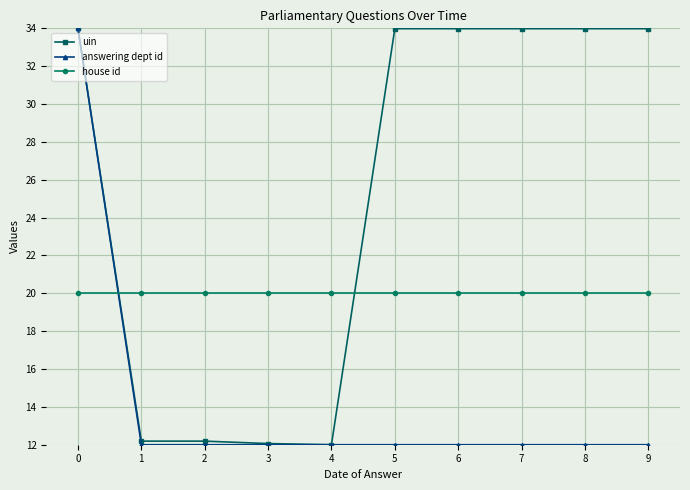

What is the total value across all series at 8?

66.0